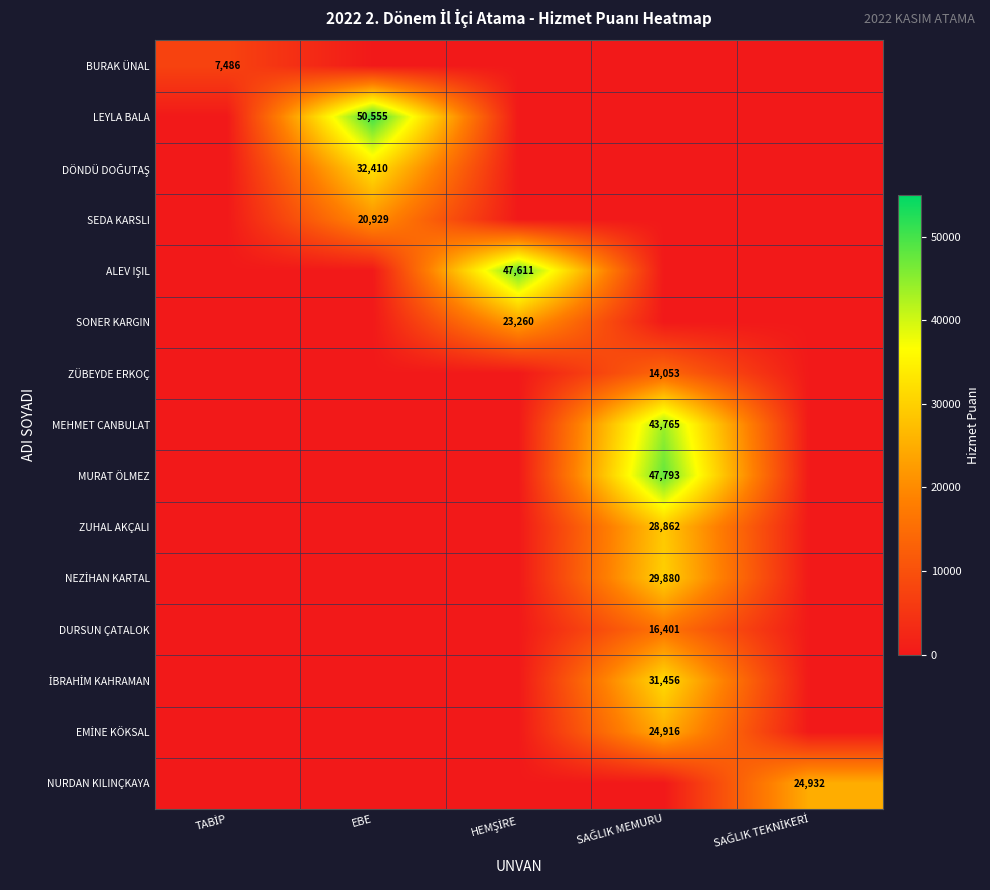

What is the sum of all MEHMET CANBULAT values?

43765